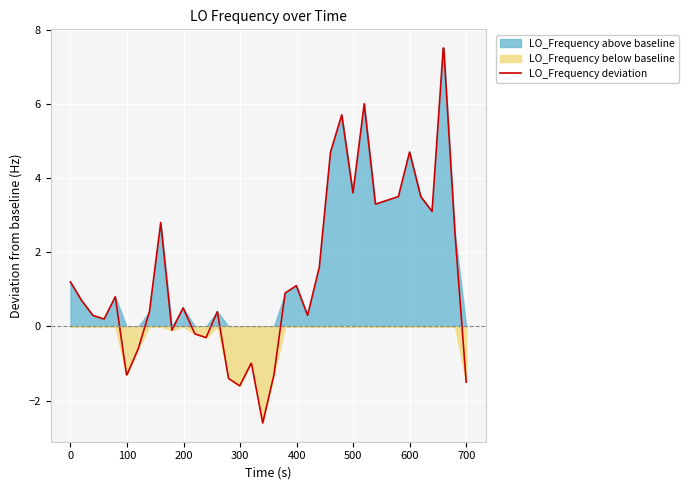

What is the greatest value displayed?

7.5